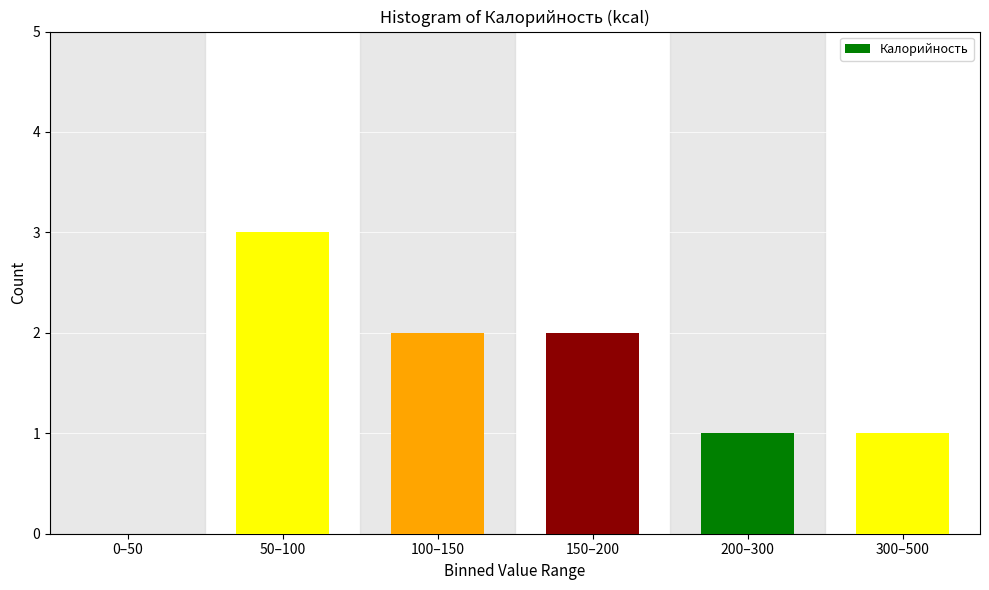

Reading right to left, list all the values displayed in this chart.

300–500=1	200–300=1	150–200=2	100–150=2	50–100=3	0–50=0